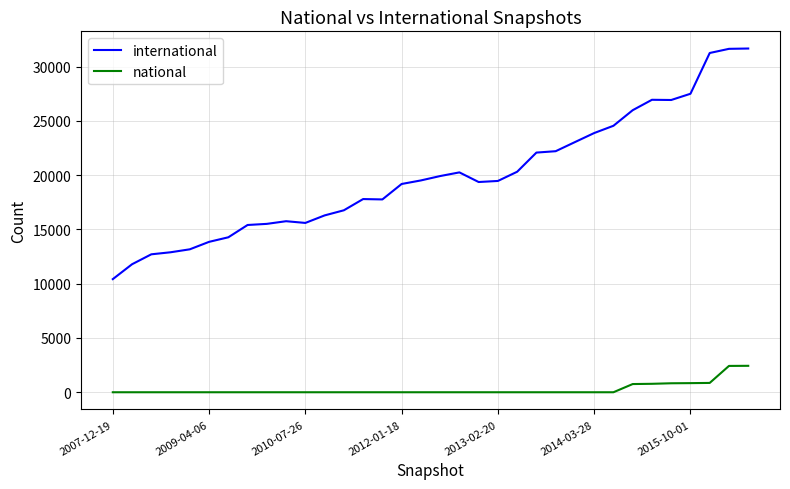

What is the greatest value displayed?

31660